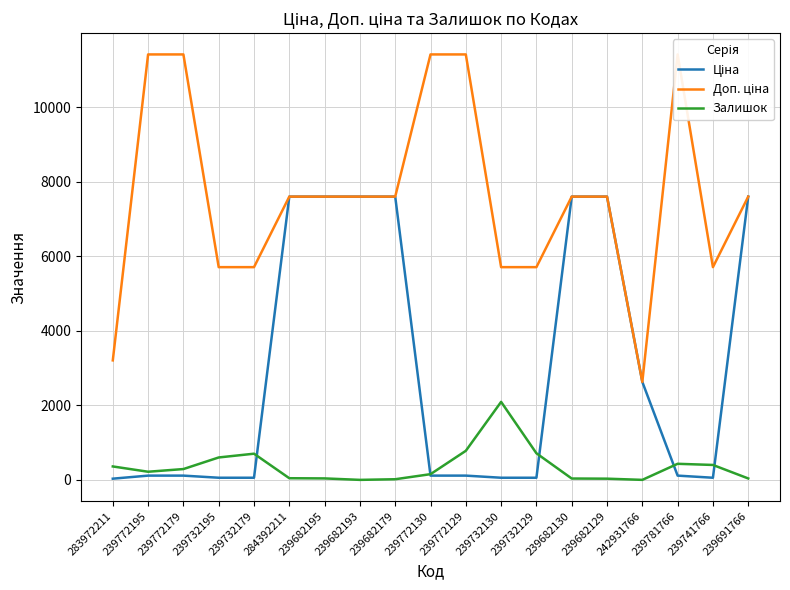

Is this an area chart (filled region under the line)?

No